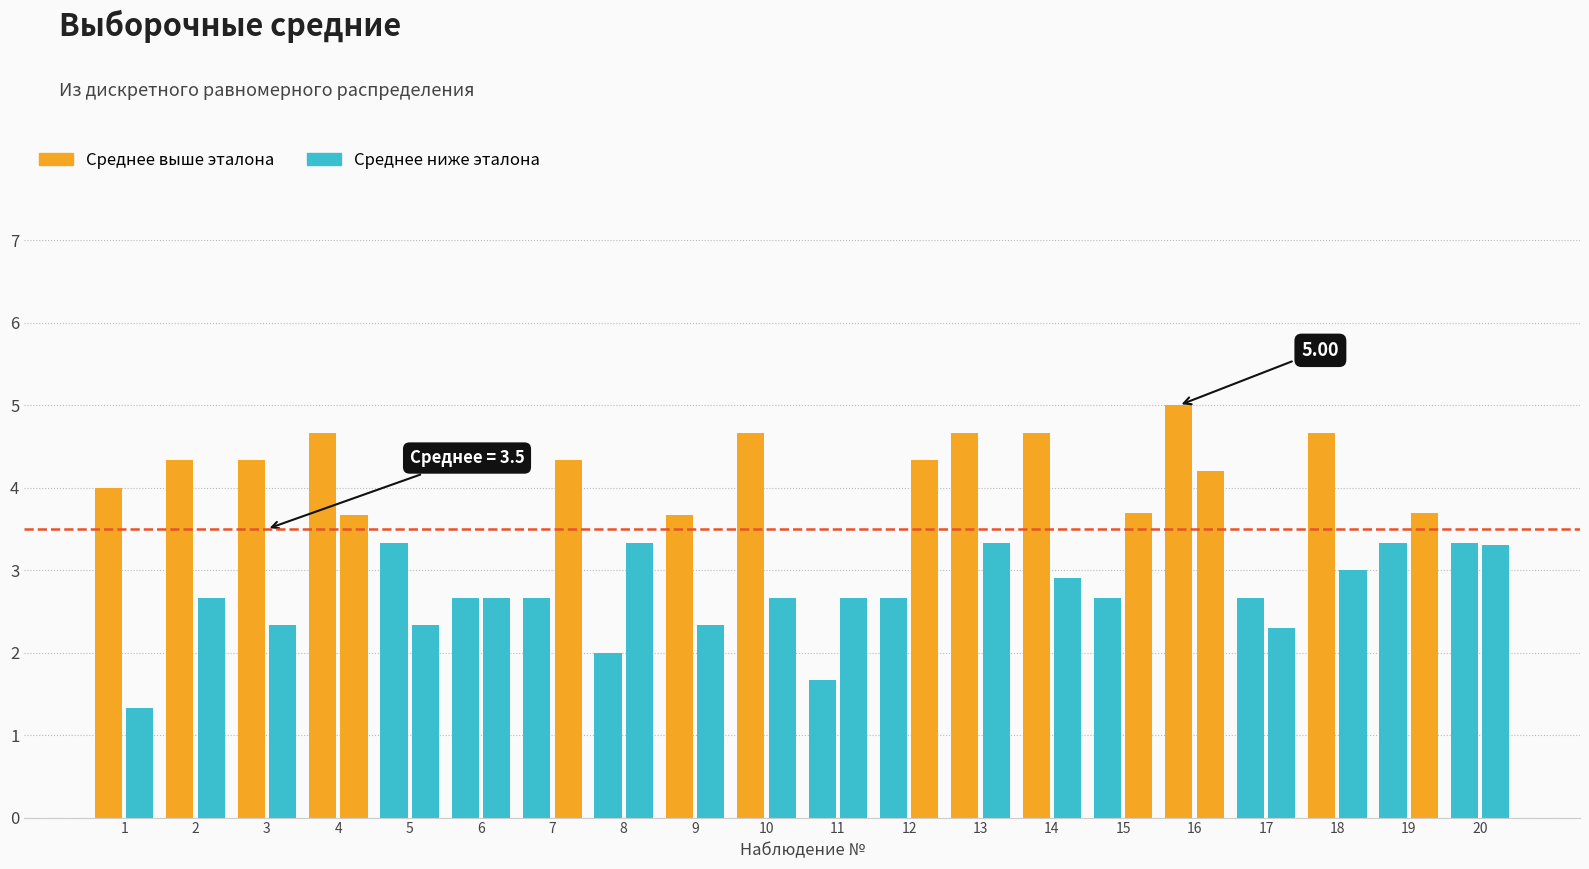

List the series in order of their peak value, lowest first.

below, above